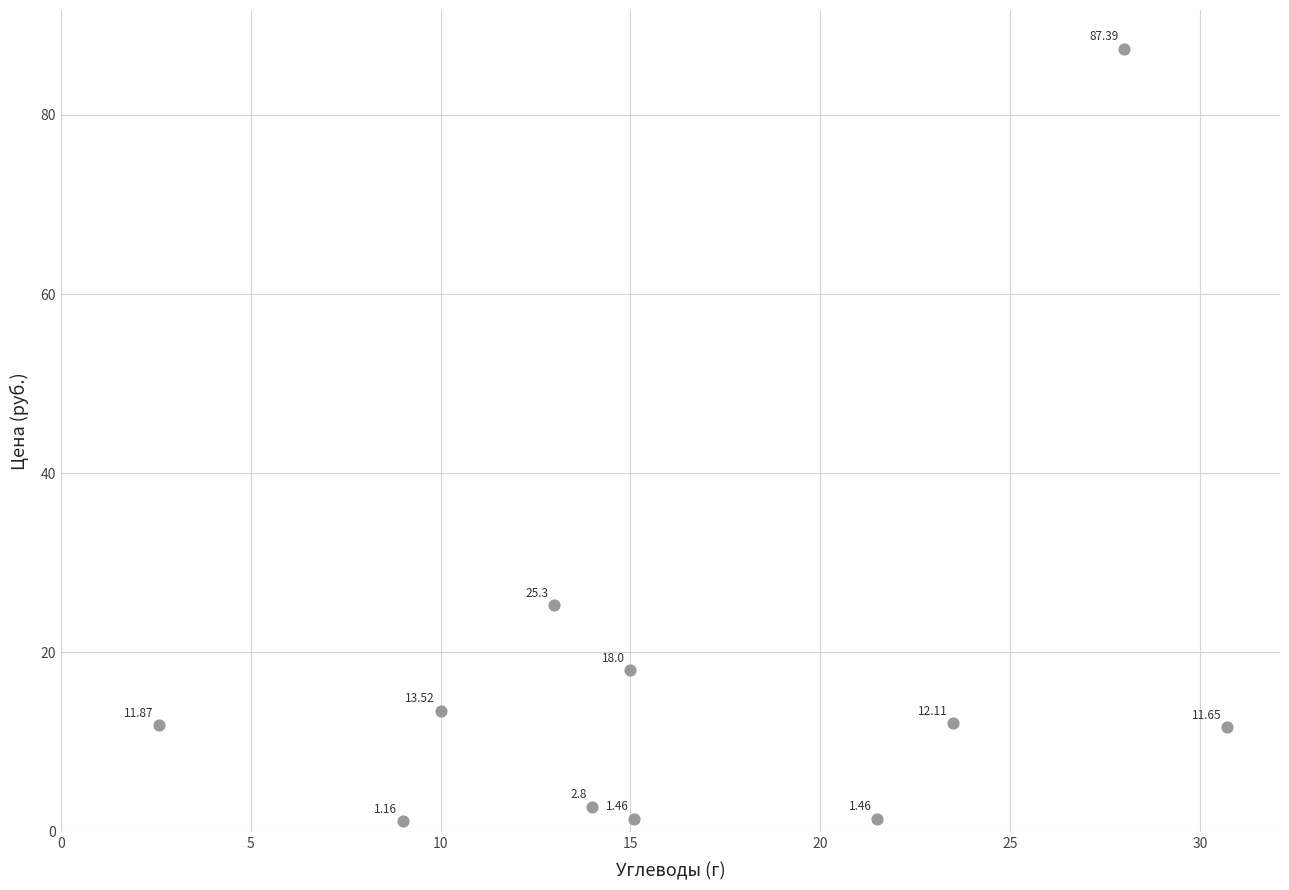

What is the average X value?

16.6